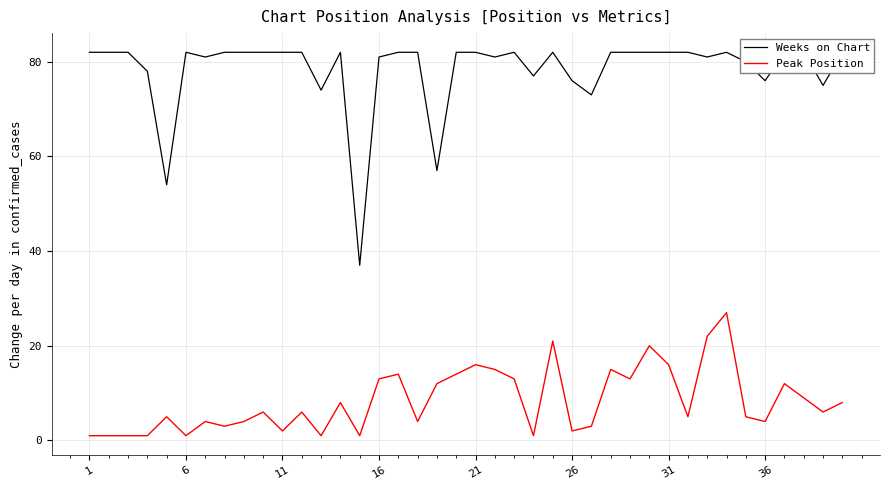

Which series has the largest total across all categories?

Weeks on Chart